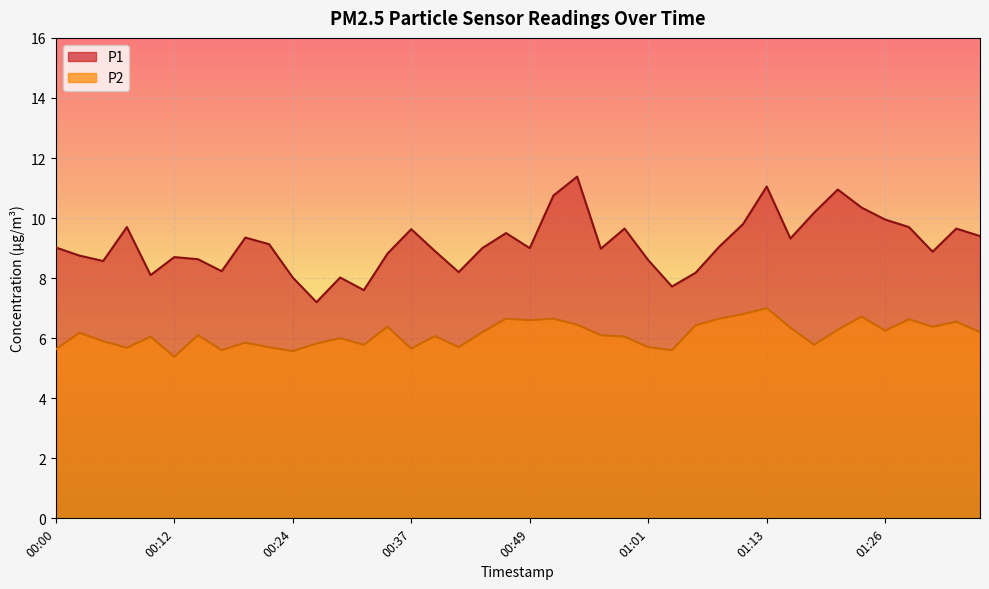

In P1, how many points are higher than both neighbors (excluding endpoints)?

11